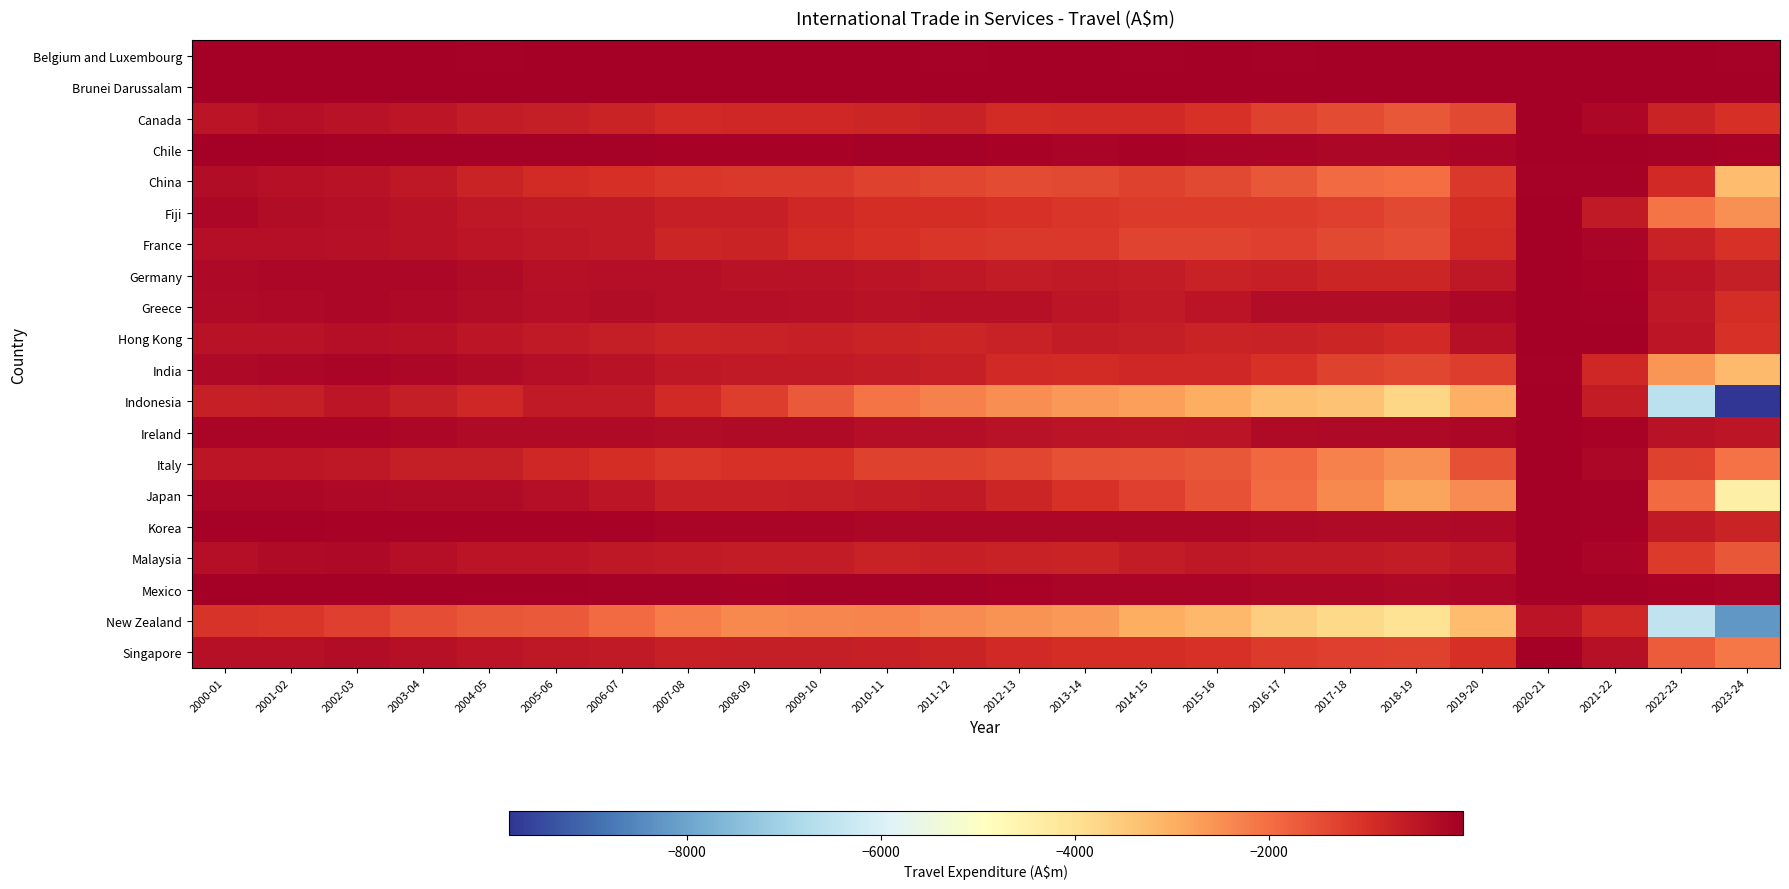

At which category does the chart reach its minimum across all series?

2023-24